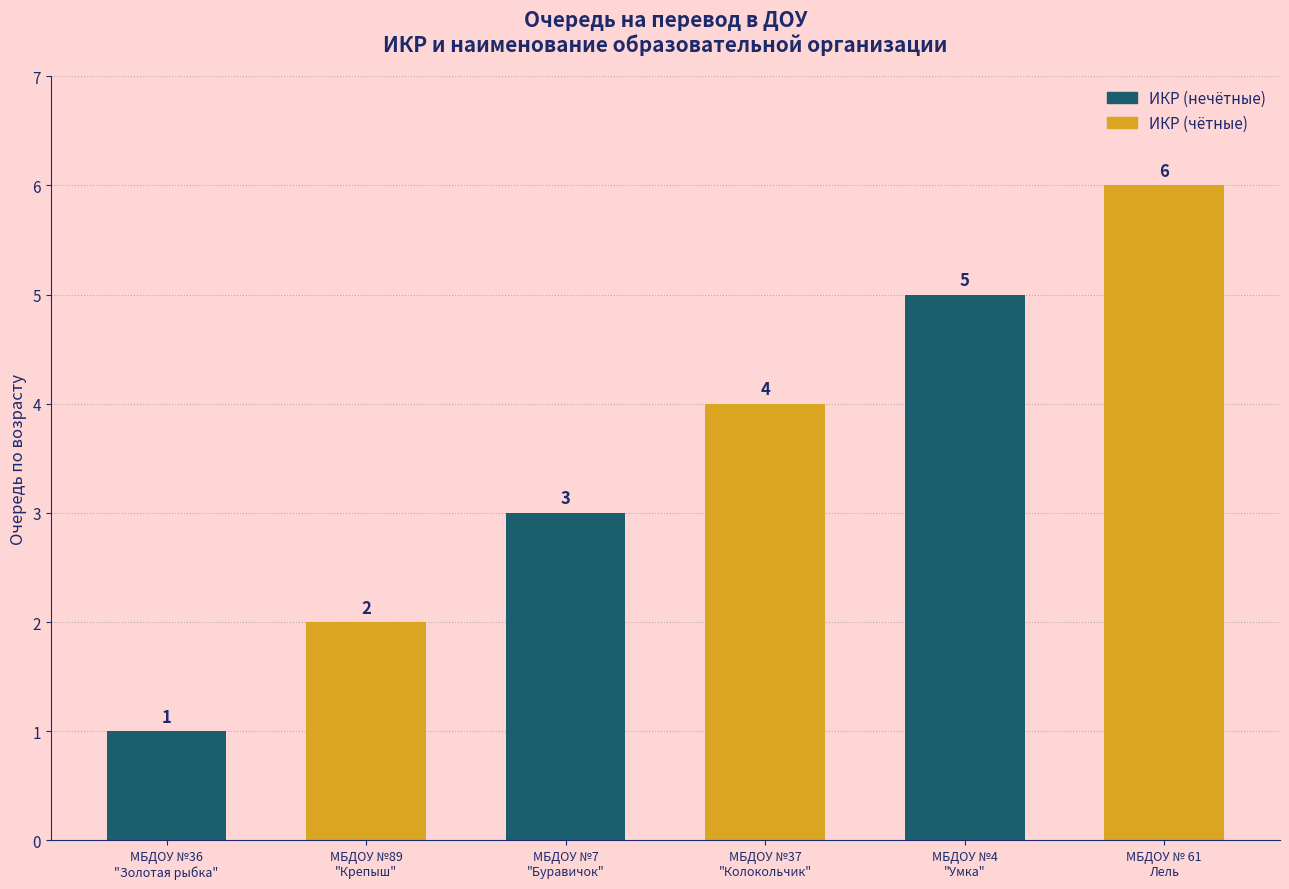

Which label corresponds to the smallest value in the chart?

МБДОУ №36
"Золотая рыбка"